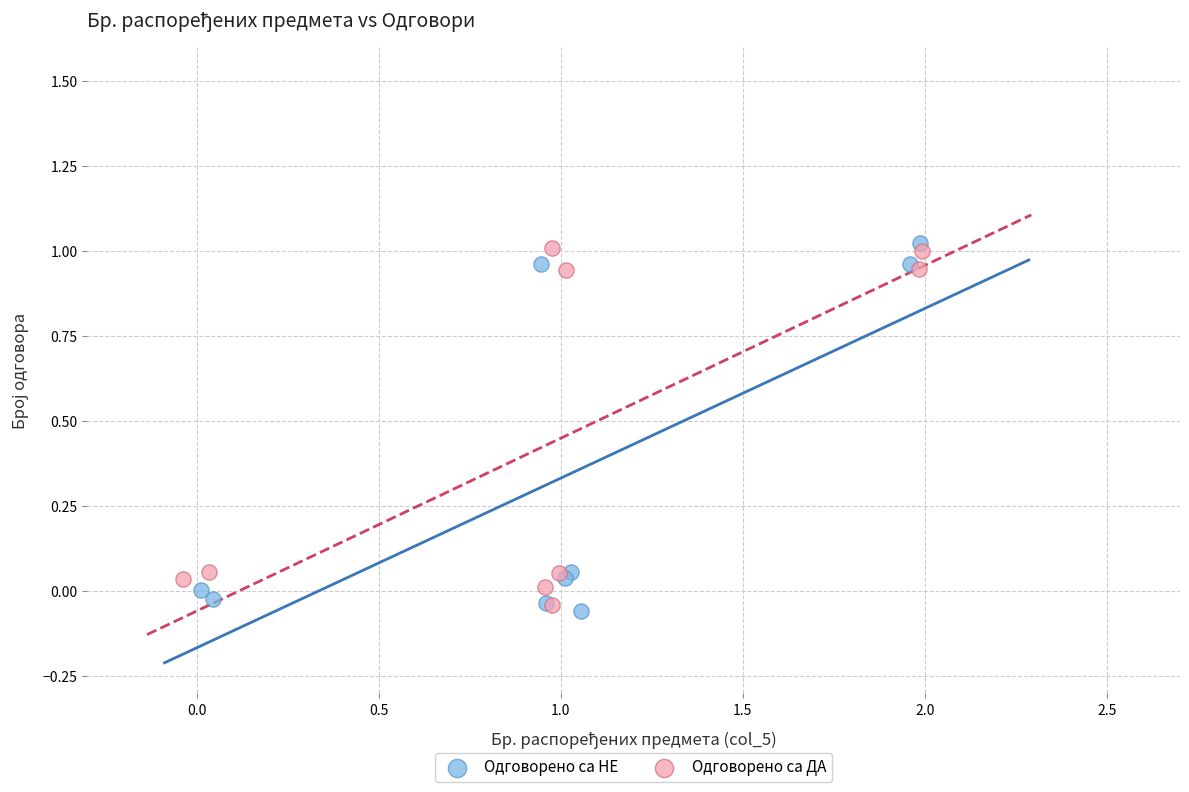

Which series contains the lowest Y value?

Одговорено са НЕ